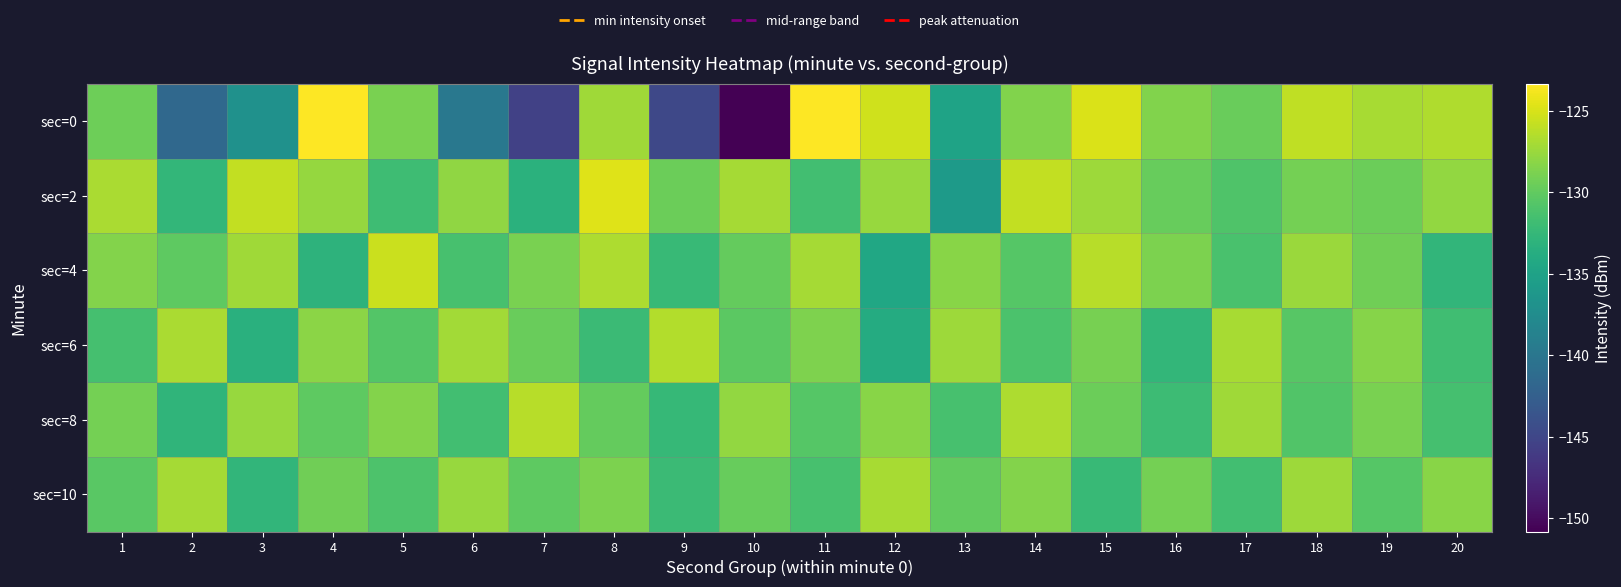

Rank the series at 7 from highest to lowest value.

sec=8, sec=4, sec=6, sec=10, sec=2, sec=0